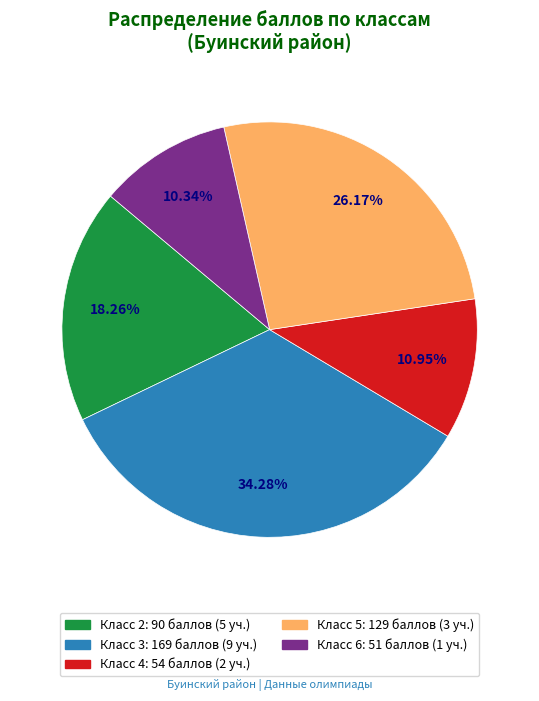

Is there a majority slice in this chart?

No